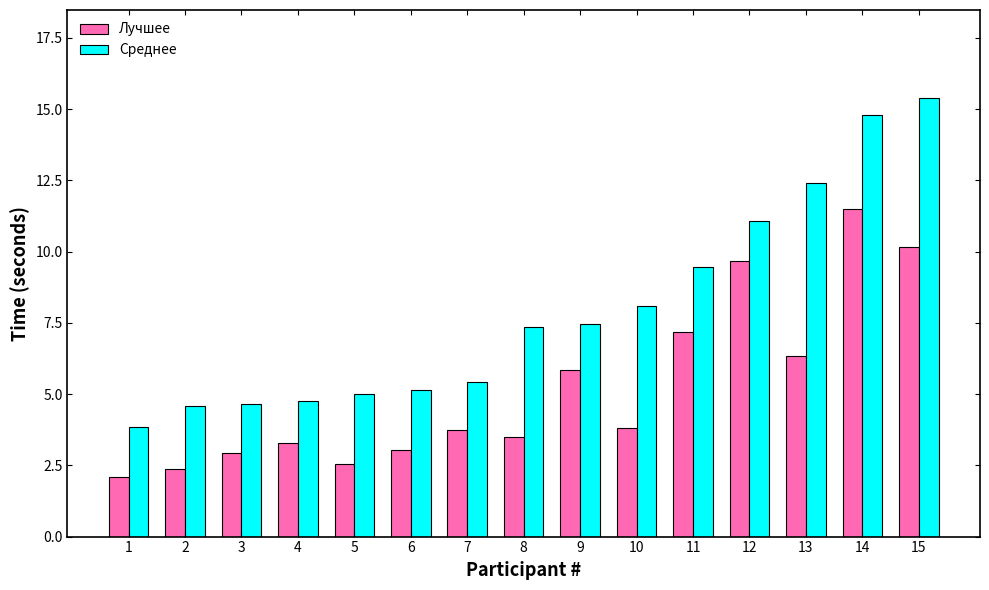

Is the value of Лучшее at 12 greater than the value of Среднее at 9?

Yes